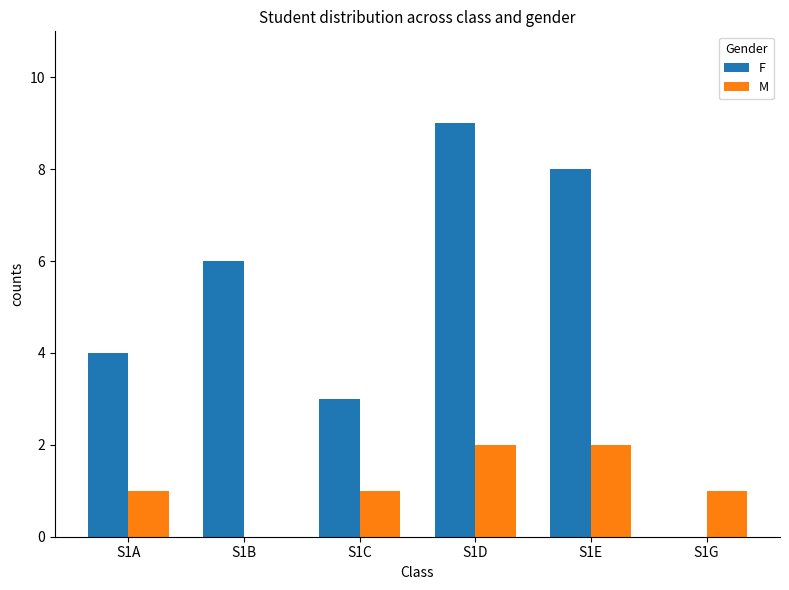

Reading left to right, list all the values displayed in this chart.

F: 4	6	3	9	8	0
M: 1	0	1	2	2	1